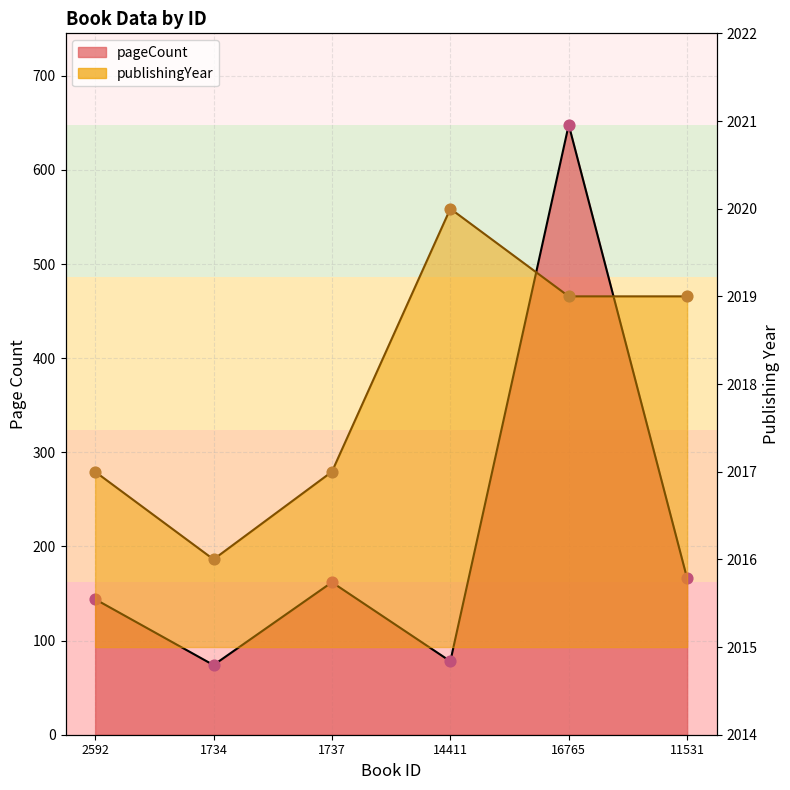

What is the total value across all series at 16765?

2667